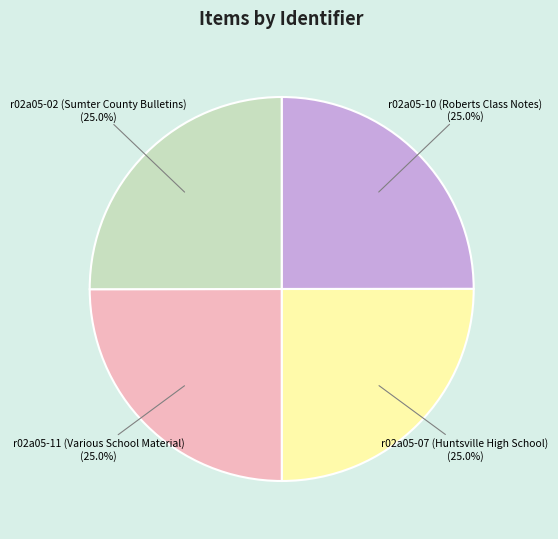

What is the ratio of the value at r02a05-11 (Various School Material) to the value at r02a05-10 (Roberts Class Notes)?

1.0